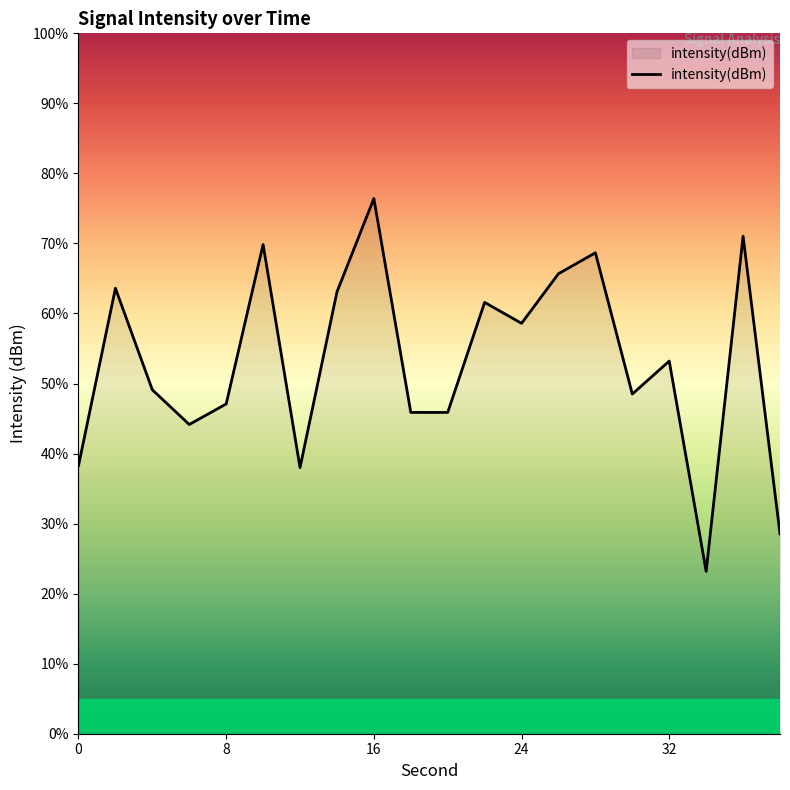

What is the difference between the maximum and minimum values?

53.2